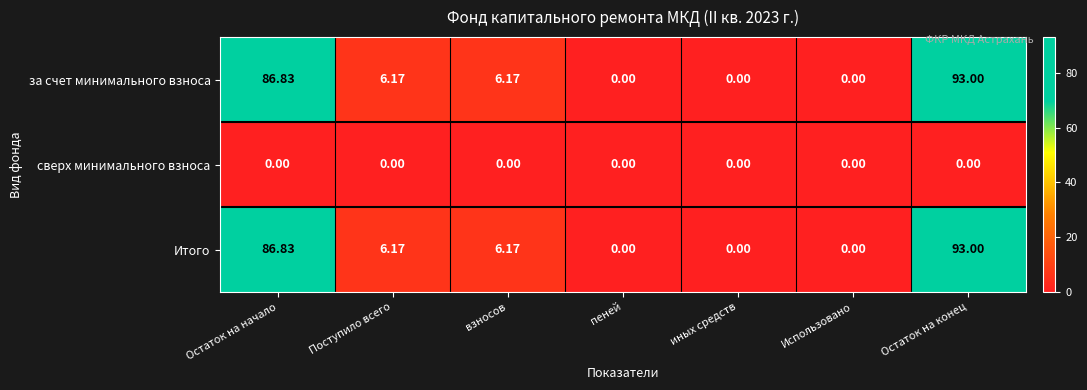

Is the value of за счет минимального взноса at Остаток на конец greater than the value of сверх минимального взноса at Остаток на конец?

Yes